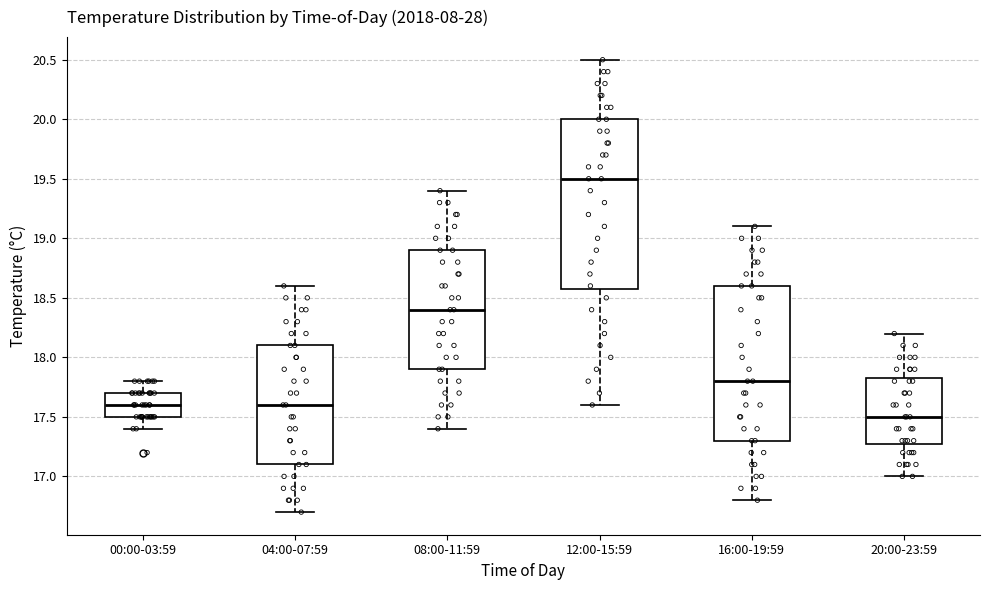

Comparing the boxes themselves (not the whiskers), which one is the tallest?

12:00-15:59